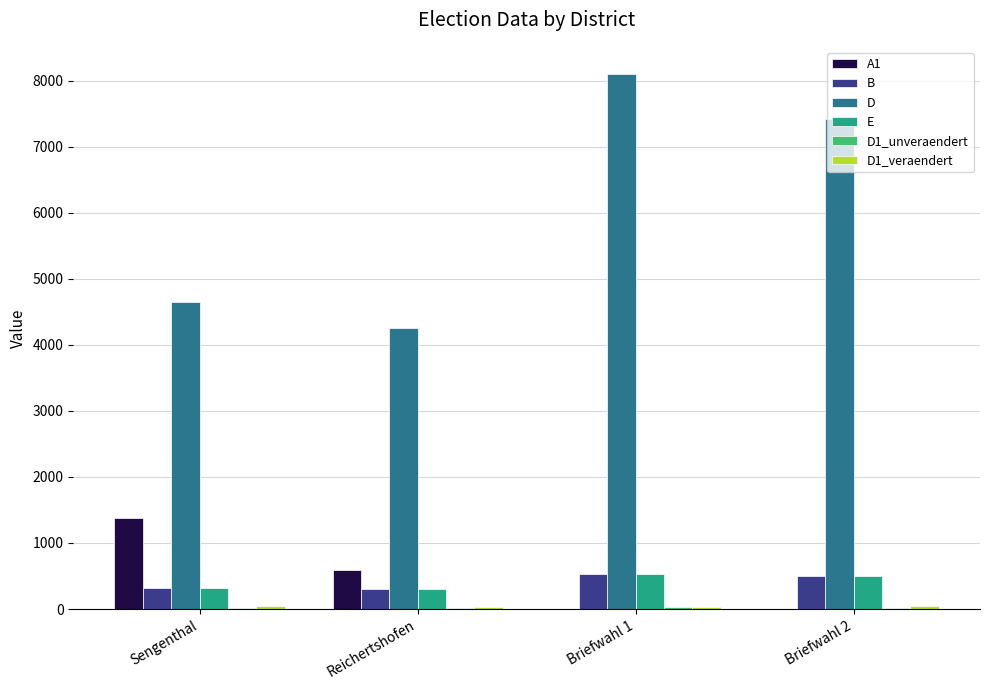

True or false: A1 has a value of 584 at Reichertshofen.

True